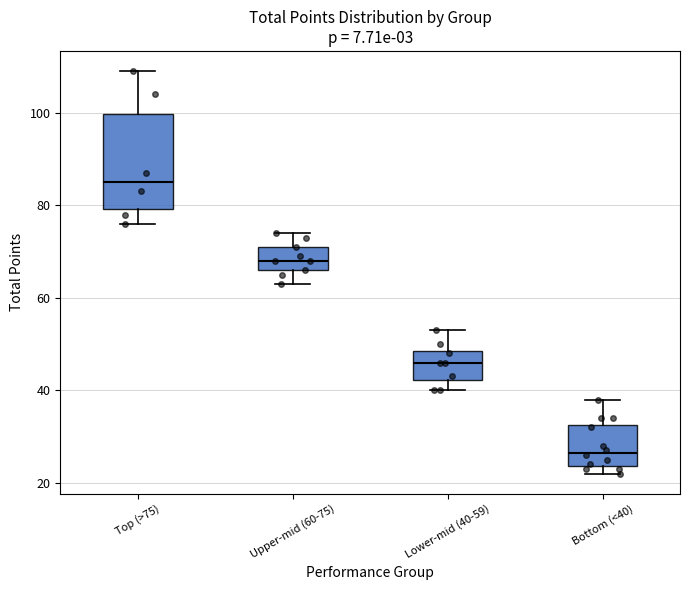

Which box's median line is the highest?

Top (>75)